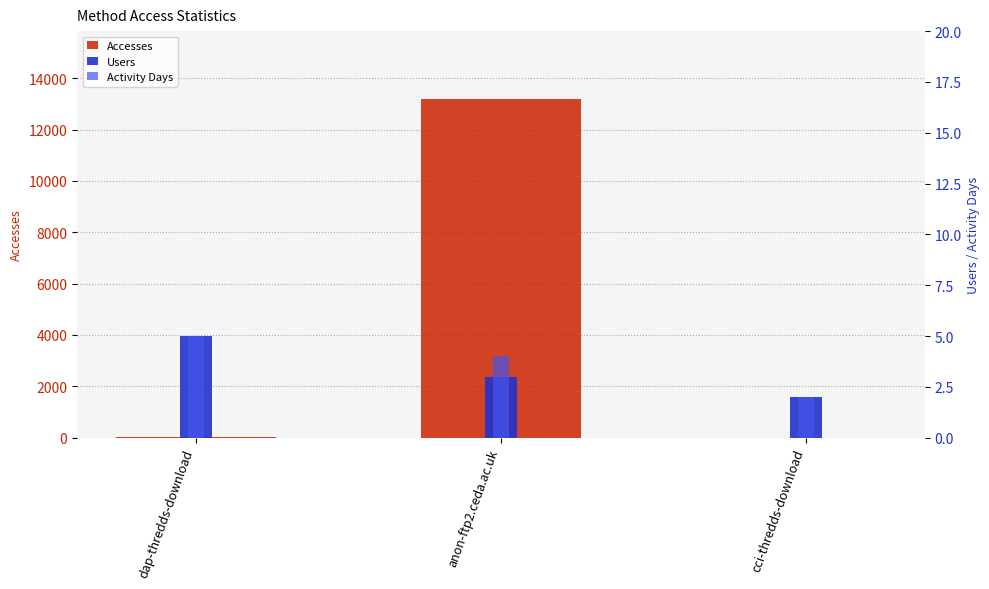

How many bars are there in total?

9